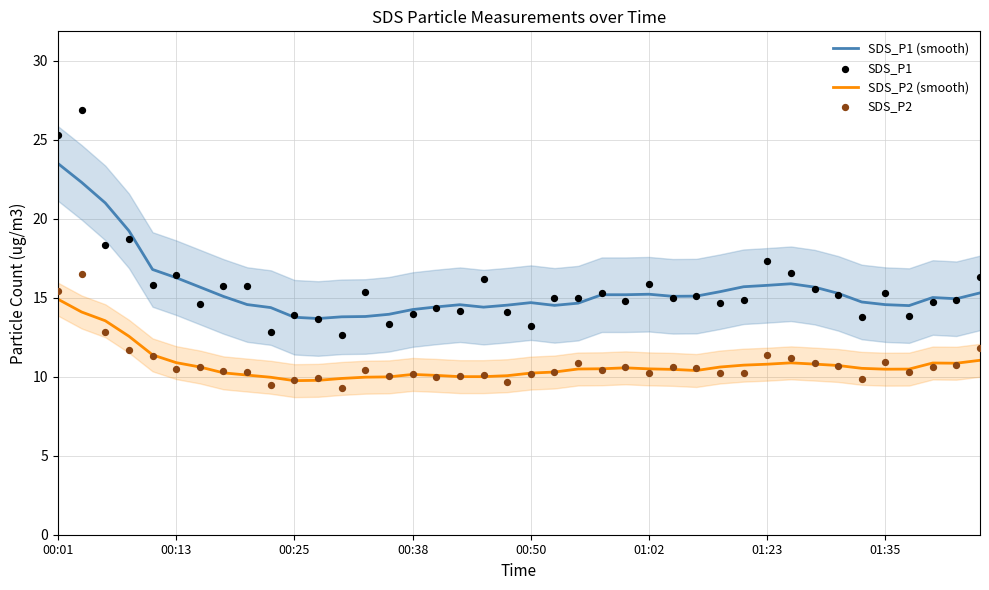

Is the value of SDS_P1 at 38 greater than the value of SDS_P2 (smooth) at 33?

Yes